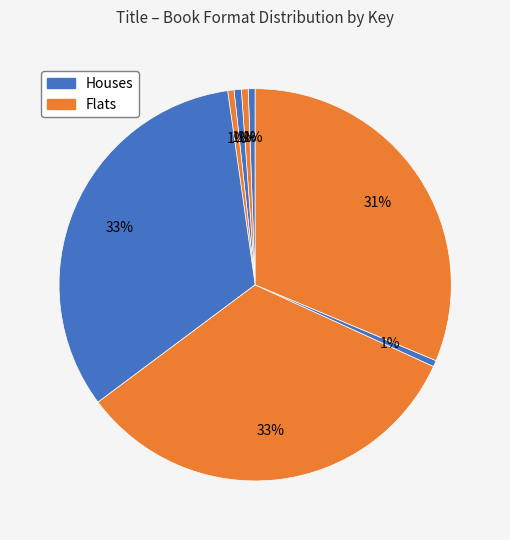

Count the number of slices in the pie.

8